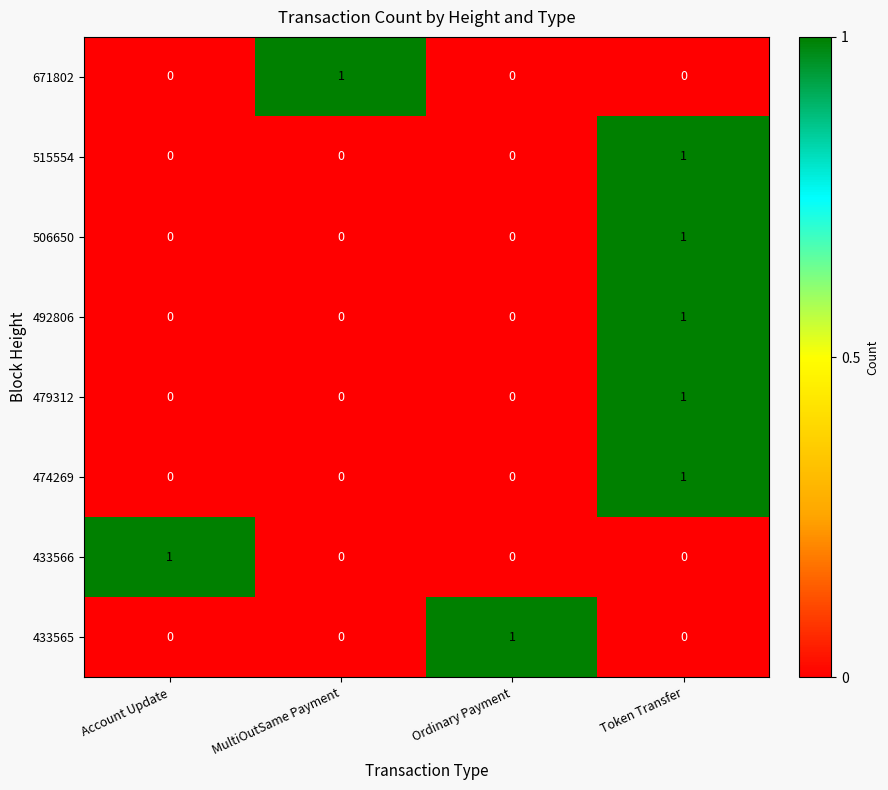

At which category is the sum across all series the highest?

Token Transfer